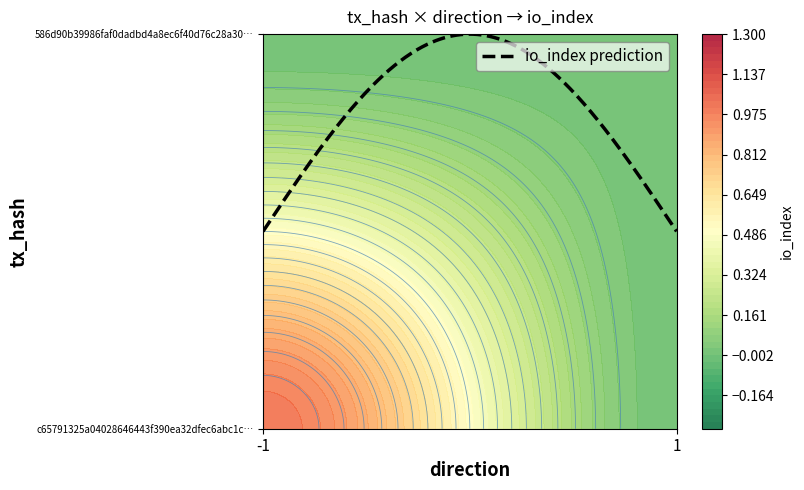

Is the value of 586d90b39986faf0dadbd4a8ec6f40d76c28a30 at -1 greater than the value of c65791325a04028646443f390ea32dfec6abc1c at 1?

No